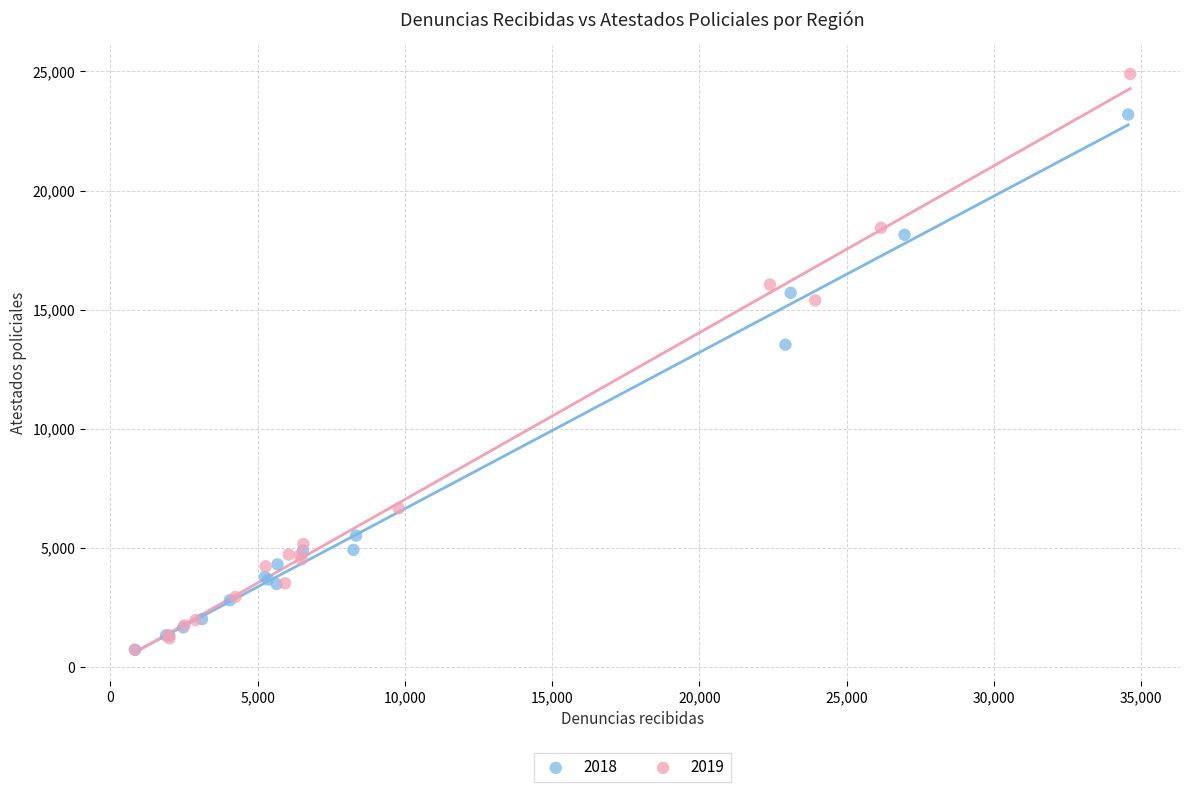

What are all the series names shown in the legend?

2018, 2019